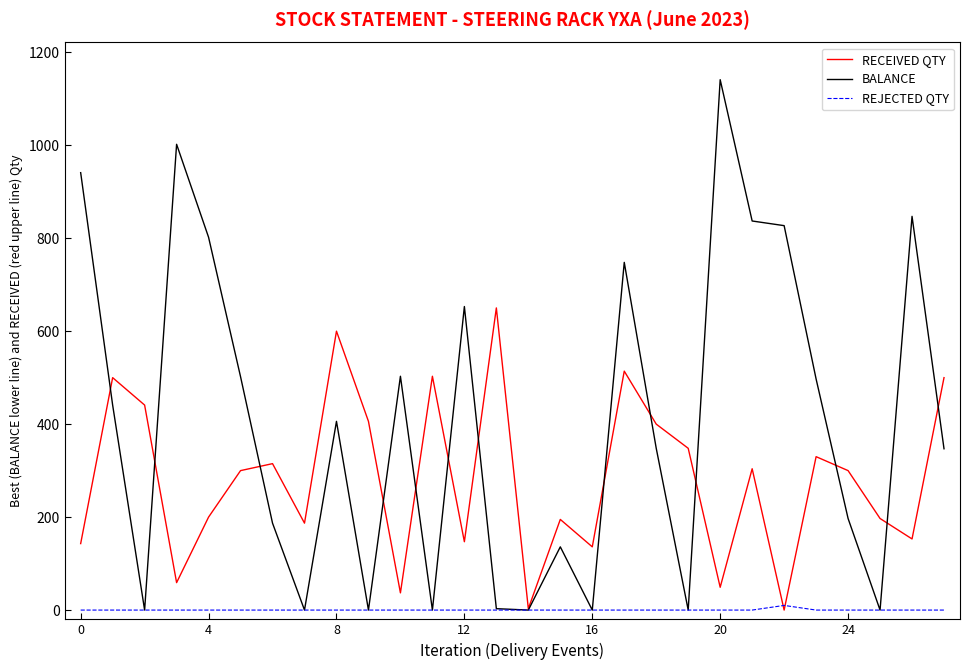

What is the sum of all RECEIVED QTY values?

7917